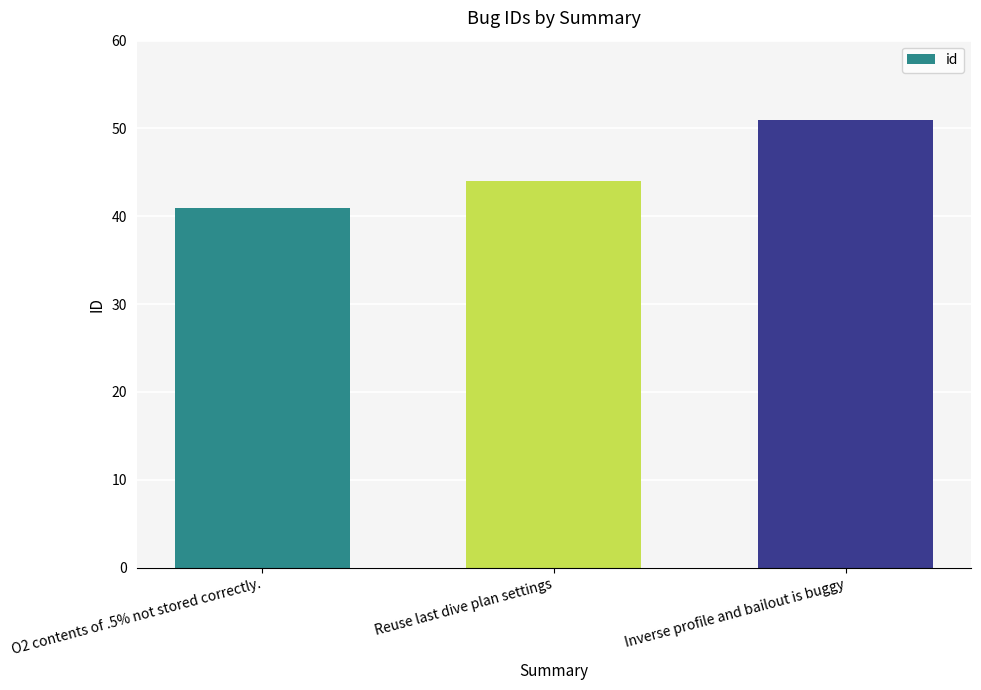

How many data points does each series have?

3